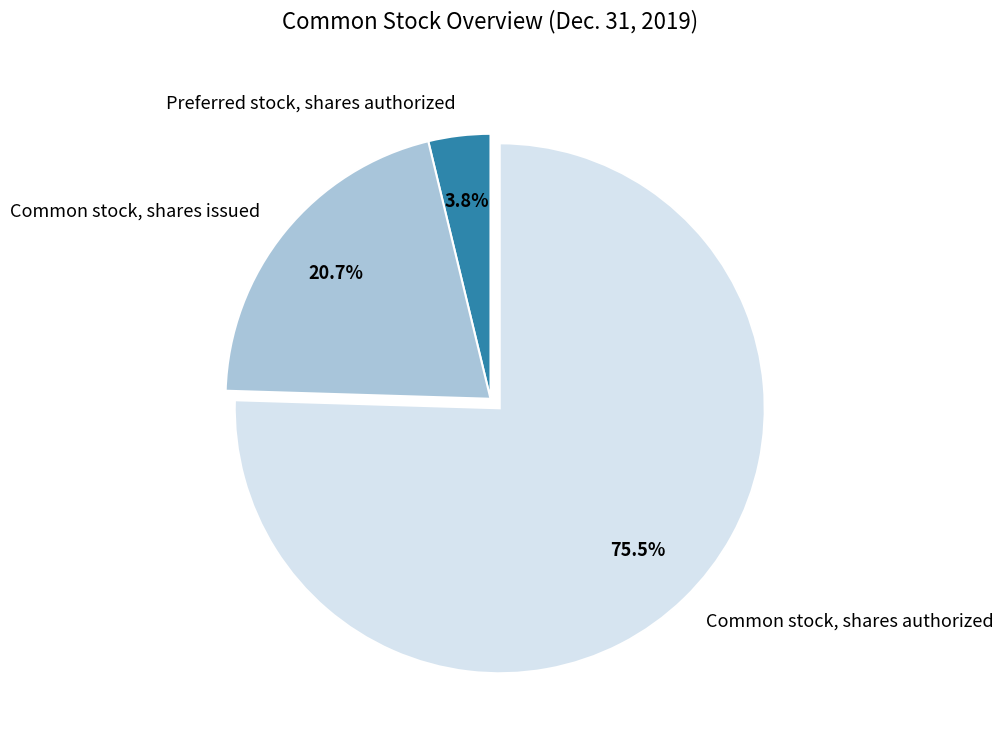

Approximately how many times larger is the value at Common stock, shares issued compared to Common stock, shares authorized?

0.3